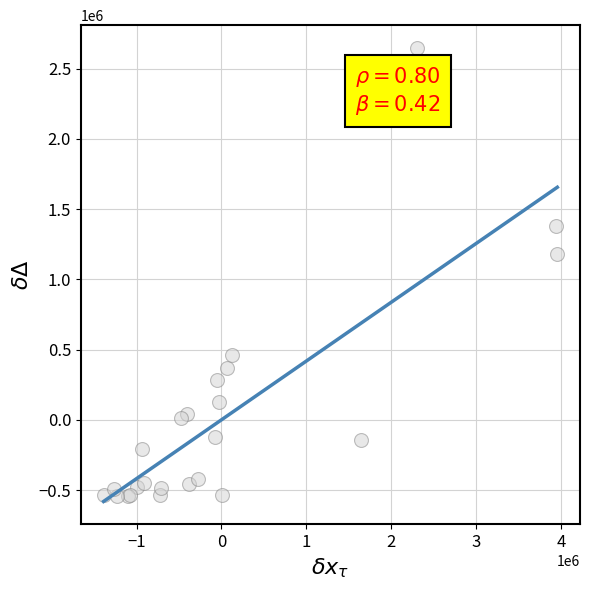

What Y value in the scatter plot is closest to 1051520?

1178105.9